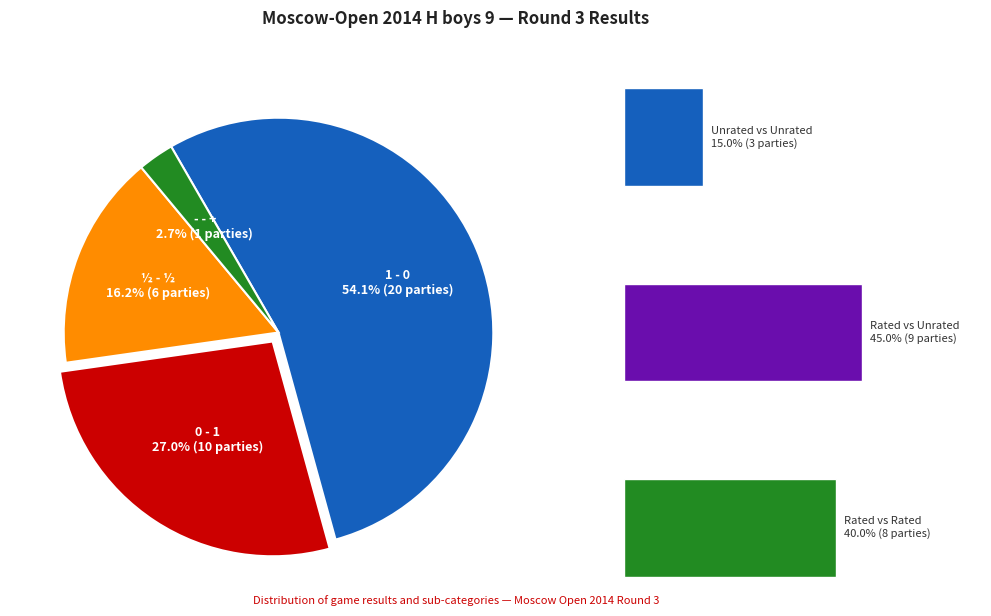

Is it true that + - - is 3% of the pie?

True